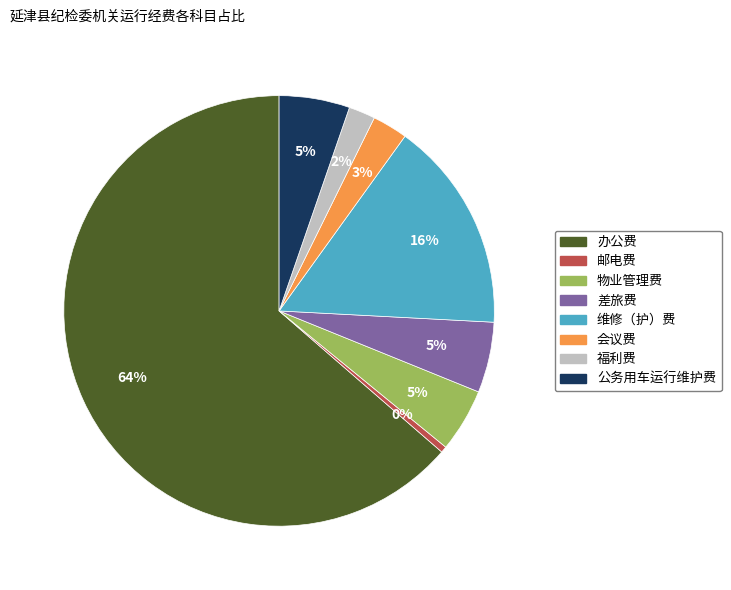

What is the majority slice?

办公费